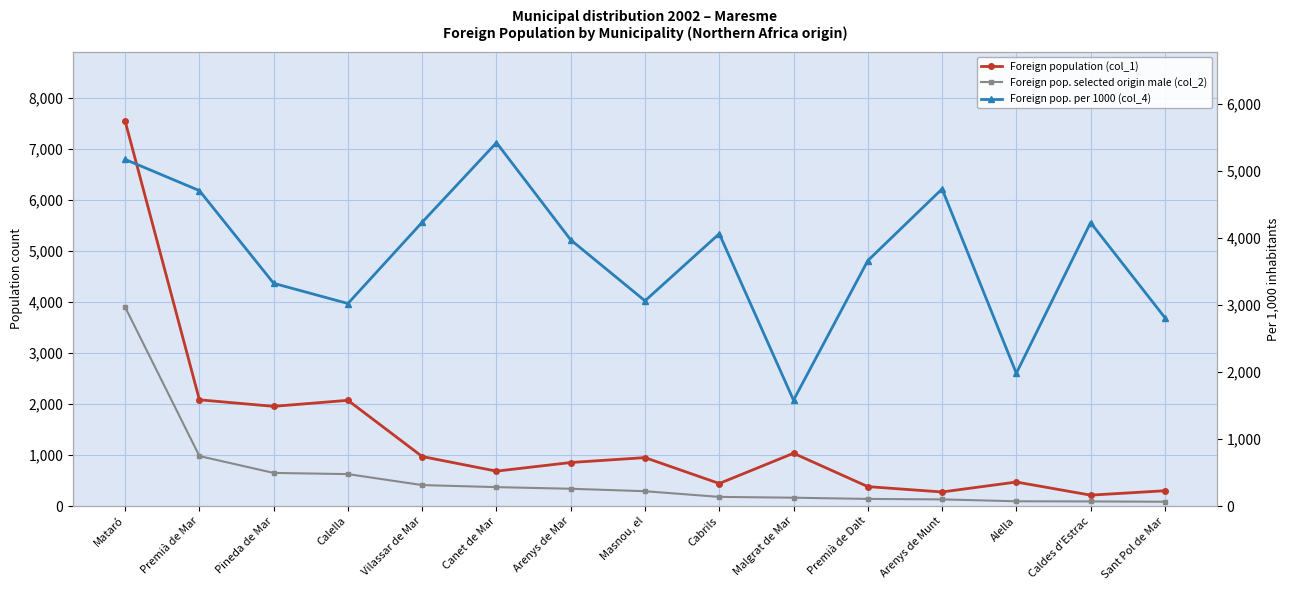

Rank the series by their maximum value, from highest to lowest.

Foreign population (col_1), Foreign pop. per 1000 (col_4), Foreign pop. selected origin male (col_2)